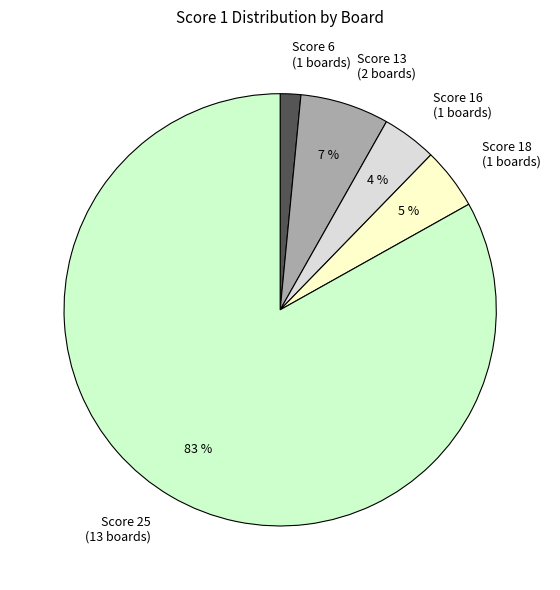

What is the ratio of the value at Score 18 (1 boards) to the value at Score 13 (2 boards)?

0.7